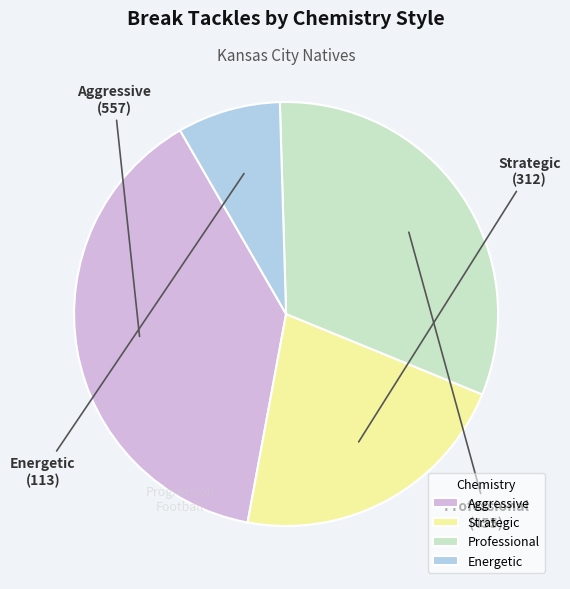

Is there any slice that represents more than half of the pie?

No